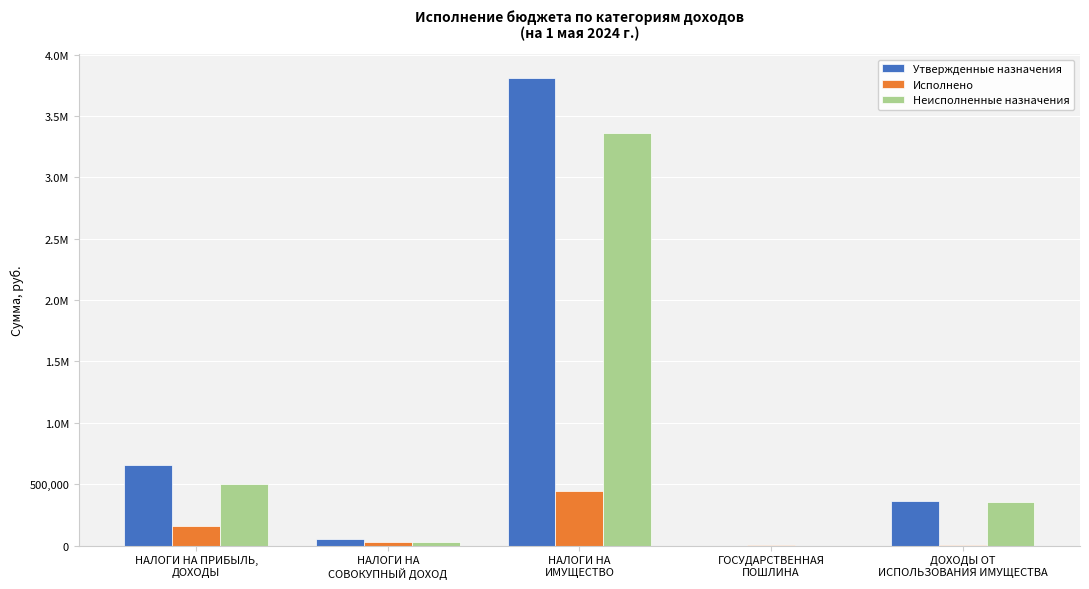

List the labels in order of Исполнено value, smallest first.

ГОСУДАРСТВЕННАЯ
ПОШЛИНА, ДОХОДЫ ОТ
ИСПОЛЬЗОВАНИЯ ИМУЩЕСТВА, НАЛОГИ НА
СОВОКУПНЫЙ ДОХОД, НАЛОГИ НА ПРИБЫЛЬ,
ДОХОДЫ, НАЛОГИ НА
ИМУЩЕСТВО